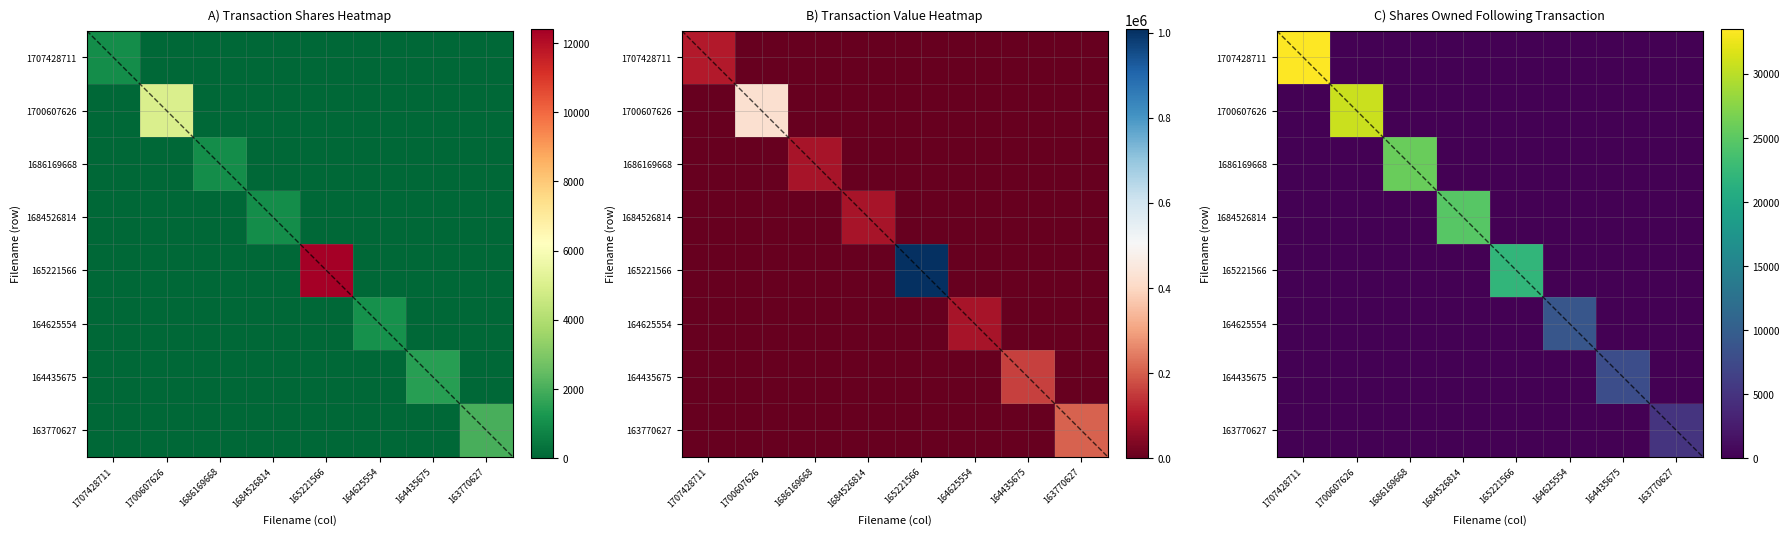

Which category has the highest value in the wk-form4_1686169668.xml series?

1686169668